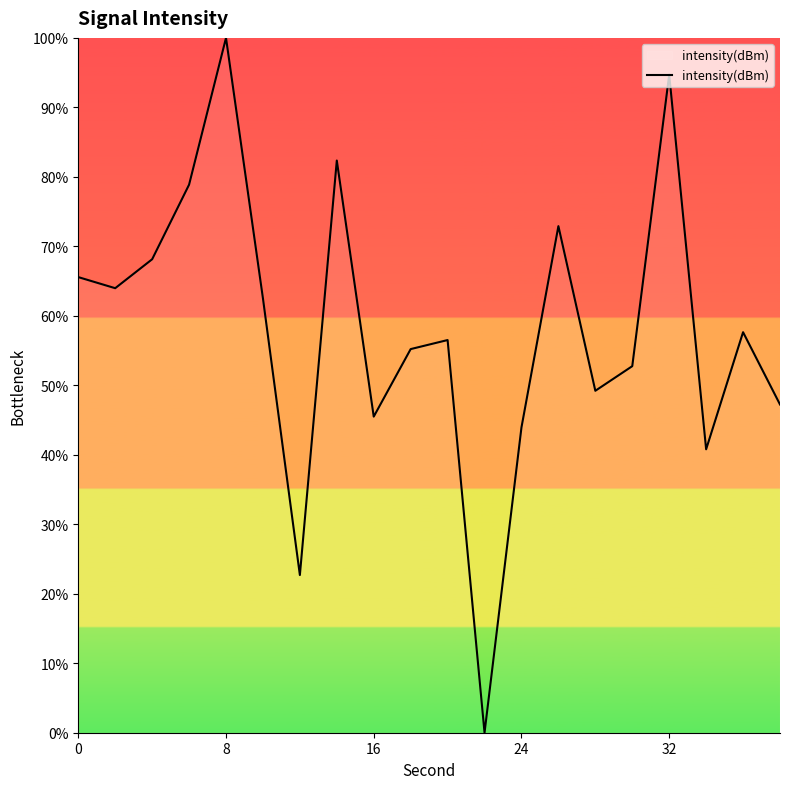

What is the greatest value displayed?

100.0